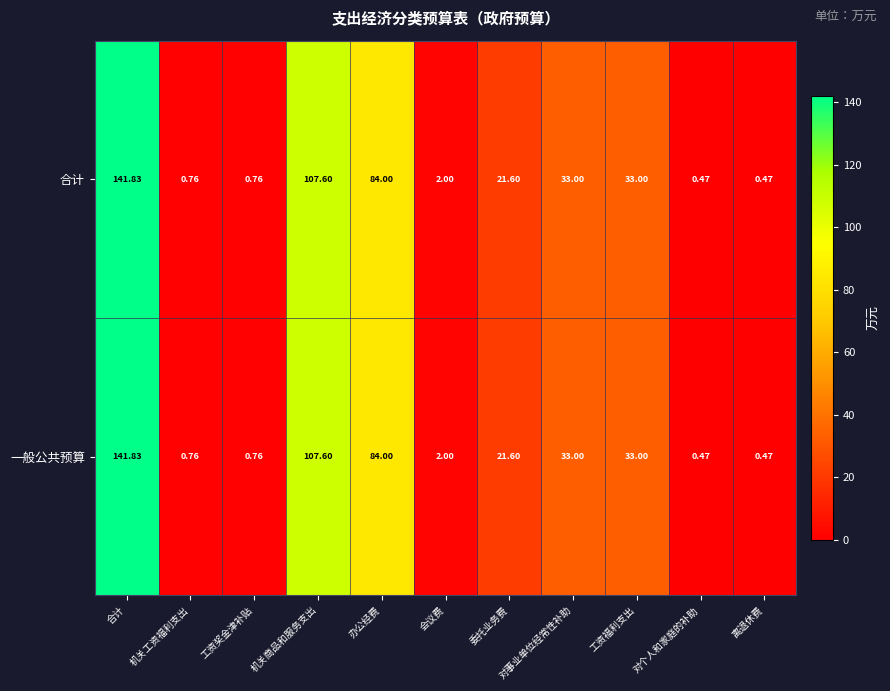

At which category does the chart reach its peak across all series?

合计